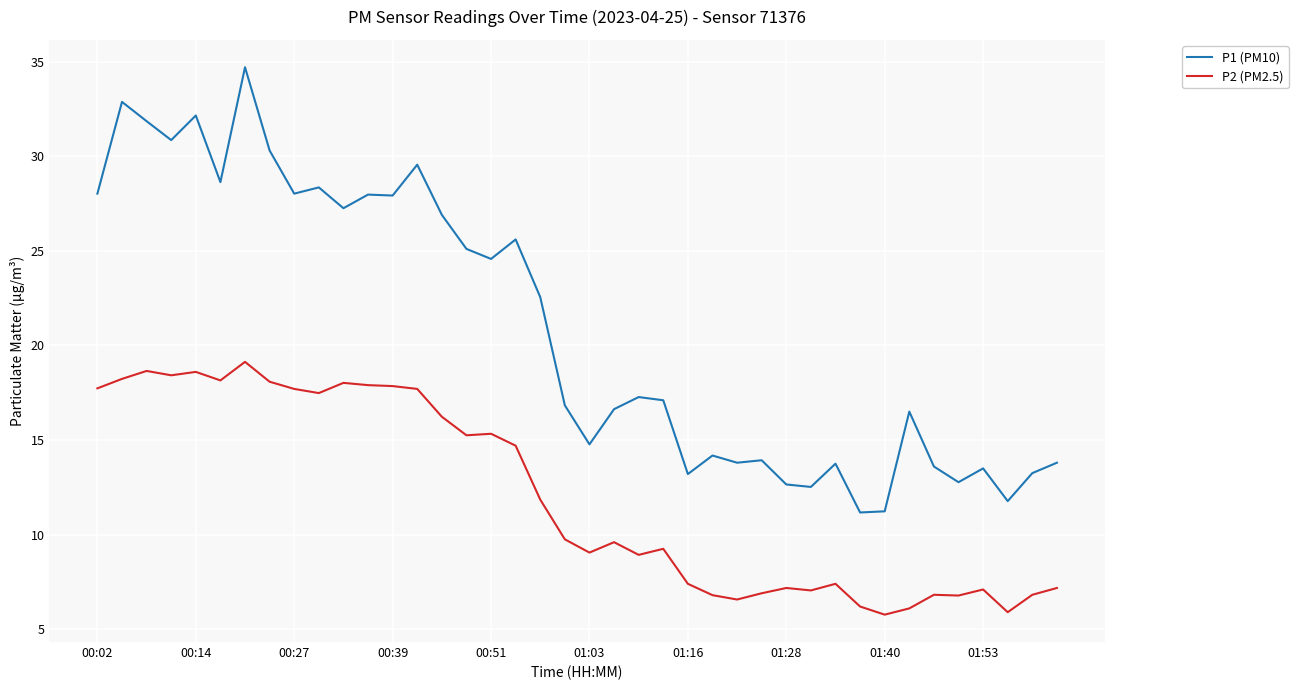

True or false: P1 (PM10) and P2 (PM2.5) cross at least once.

False